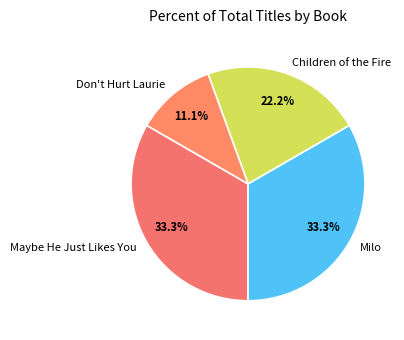

Count the number of slices in the pie.

4